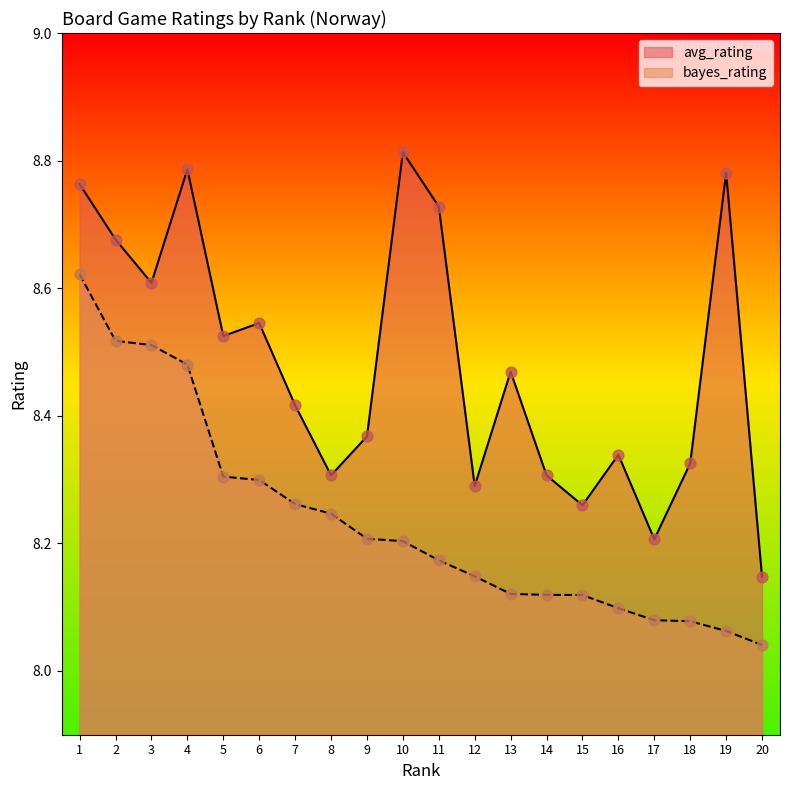

Is the value of bayes_rating at 1 greater than the value of avg_rating at 20?

Yes